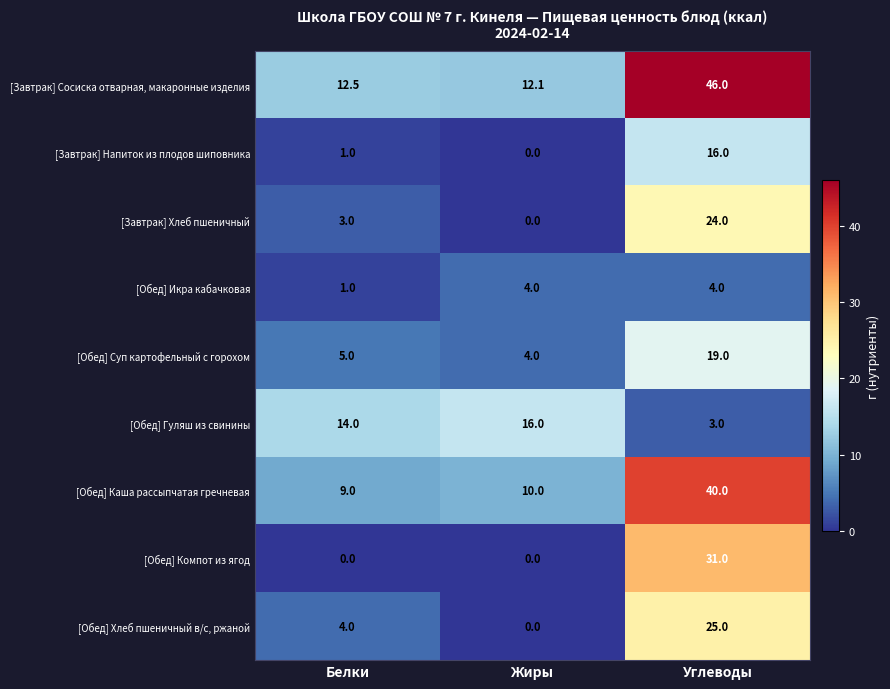

Between Жиры and Углеводы, which series saw the biggest shift?

[Завтрак] Сосиска отварная, макаронные изделия